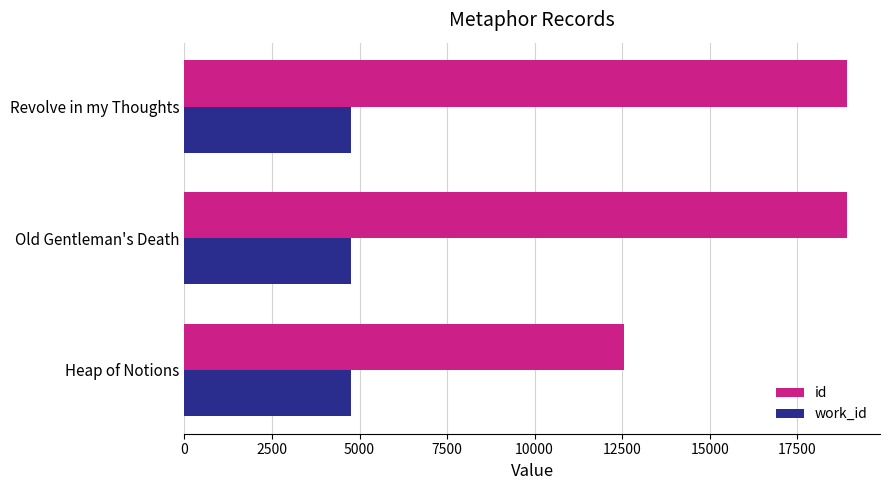

Which series has the largest total across all categories?

id